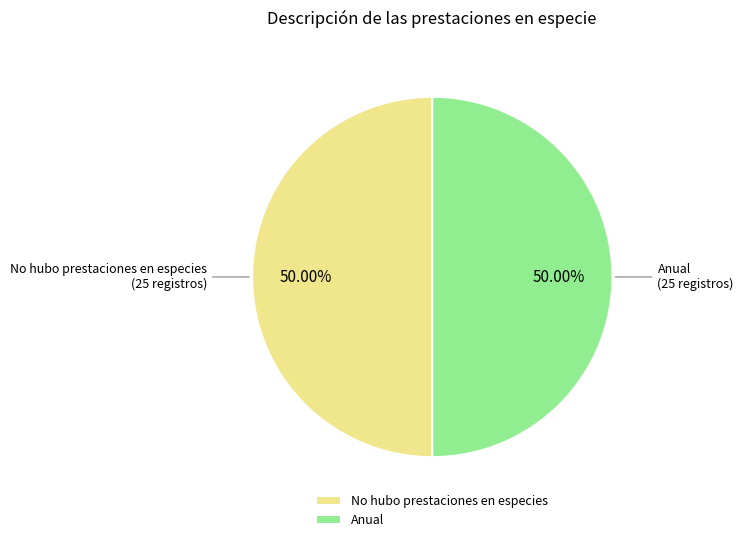

What is the ratio of the value at Anual to the value at No hubo prestaciones en especies?

1.0